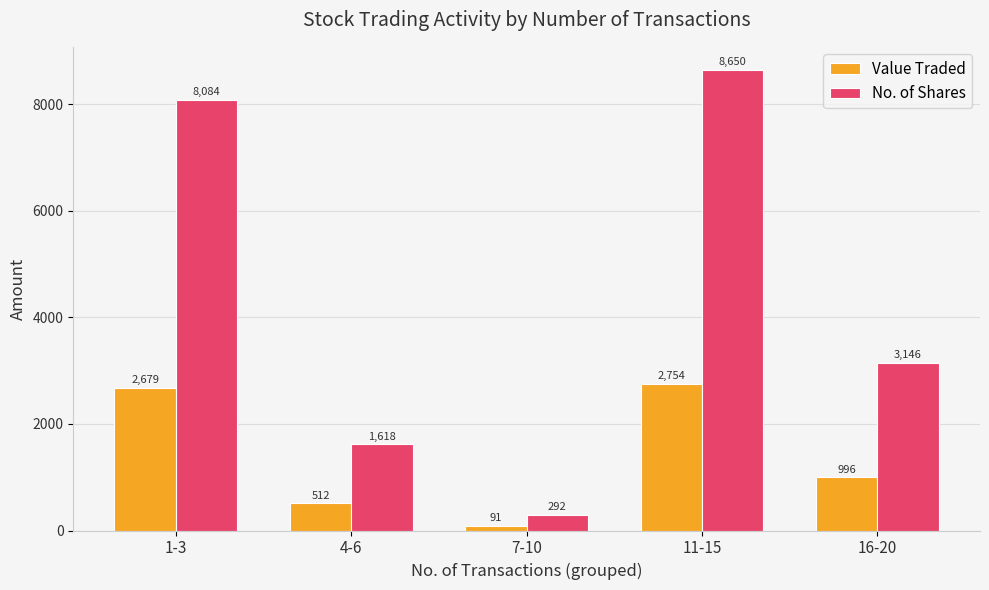

Reading left to right, list all the values displayed in this chart.

Value Traded: 2679	512	91	2754	996
No. of Shares: 8084	1618	292	8650	3146